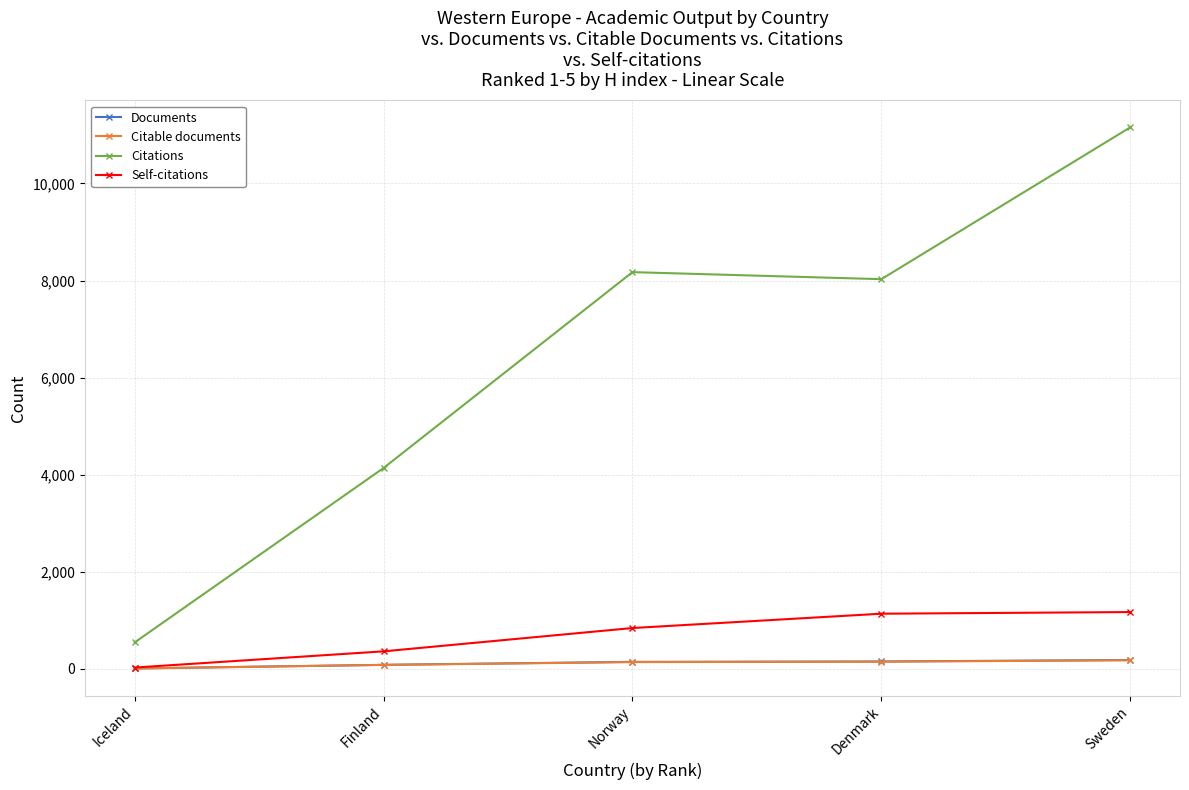

Where does the Citations series first go above 8028?

Norway